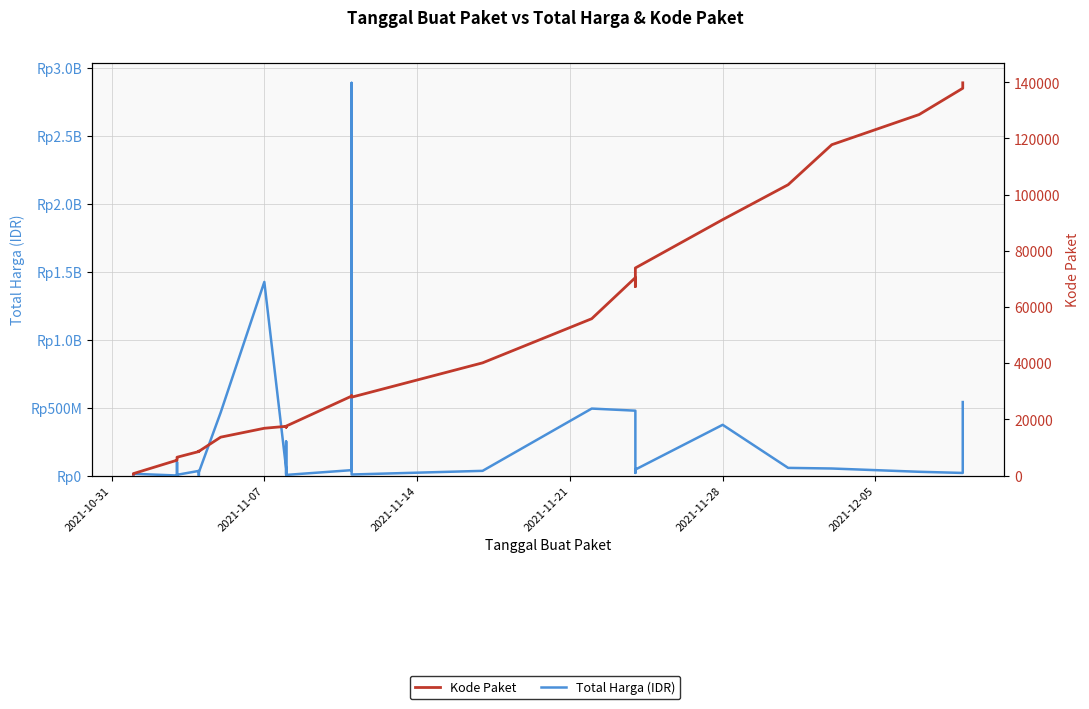

How many interior local peaks does the Total Harga (IDR) series have?

10